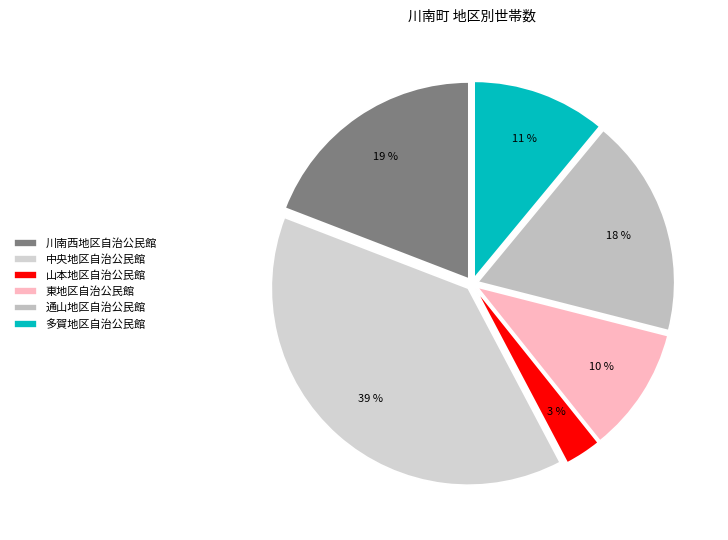

To the nearest percent, what is the average slice percentage?

17%